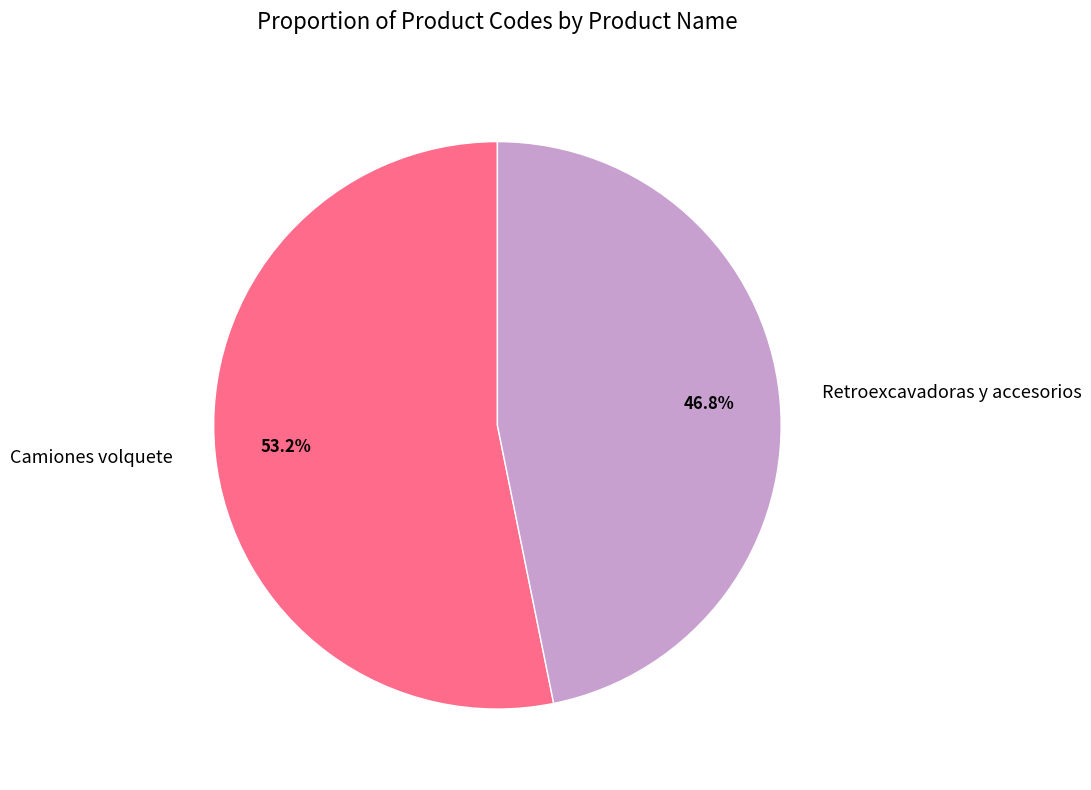

Between Retroexcavadoras y accesorios and Camiones volquete, which is larger?

Camiones volquete